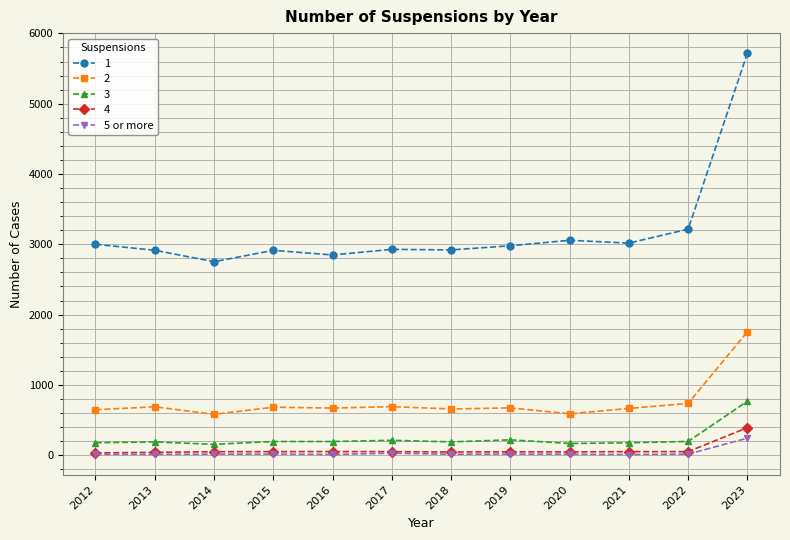

True or false: 1 and 2 intersect in this chart.

False